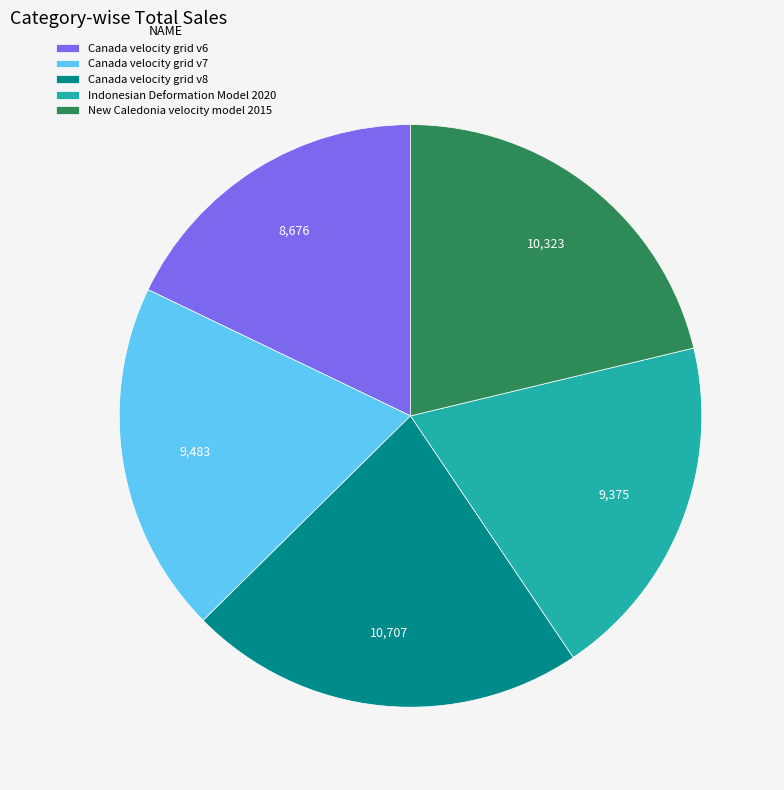

The Canada velocity grid v6 slice represents 11% of the pie. True or false?

False